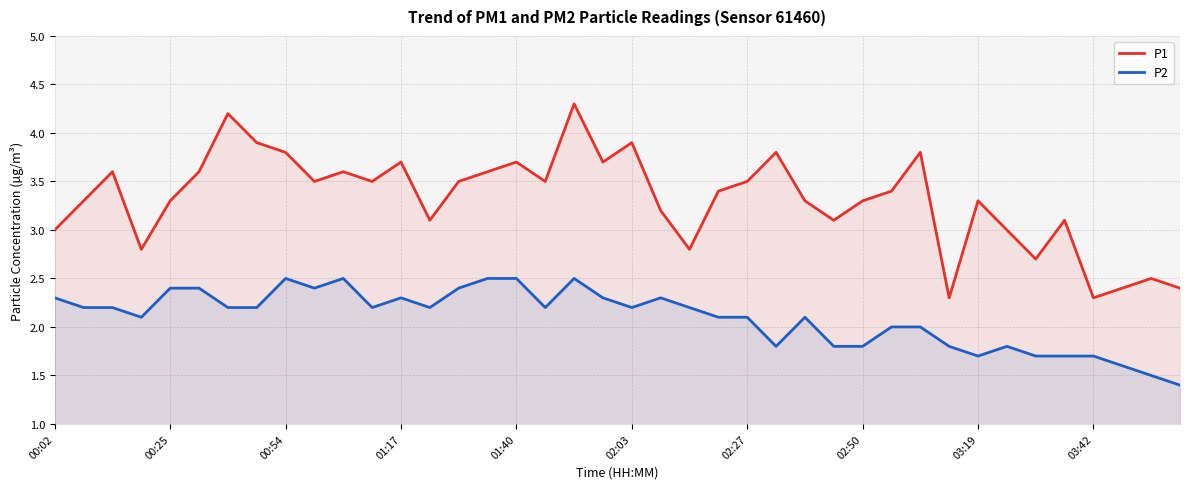

Rank the series by their maximum value, from lowest to highest.

P2, P1